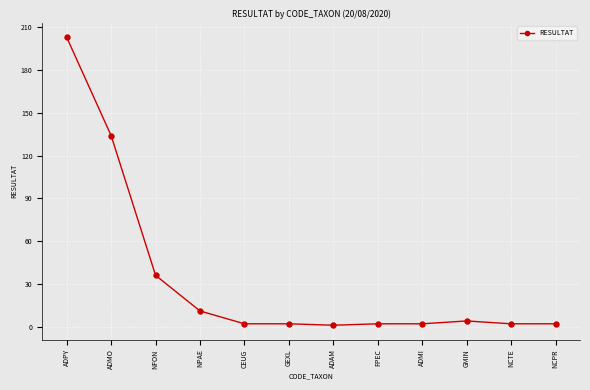

What is the change in value from NFON to NPAE?

-25